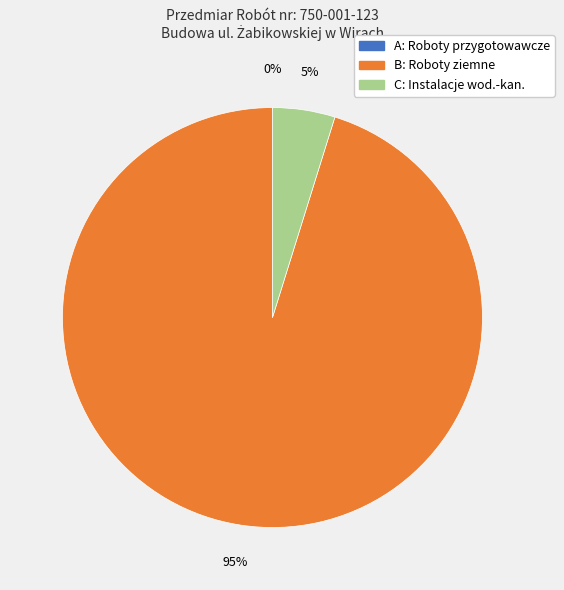

Is there any slice that represents more than half of the pie?

Yes